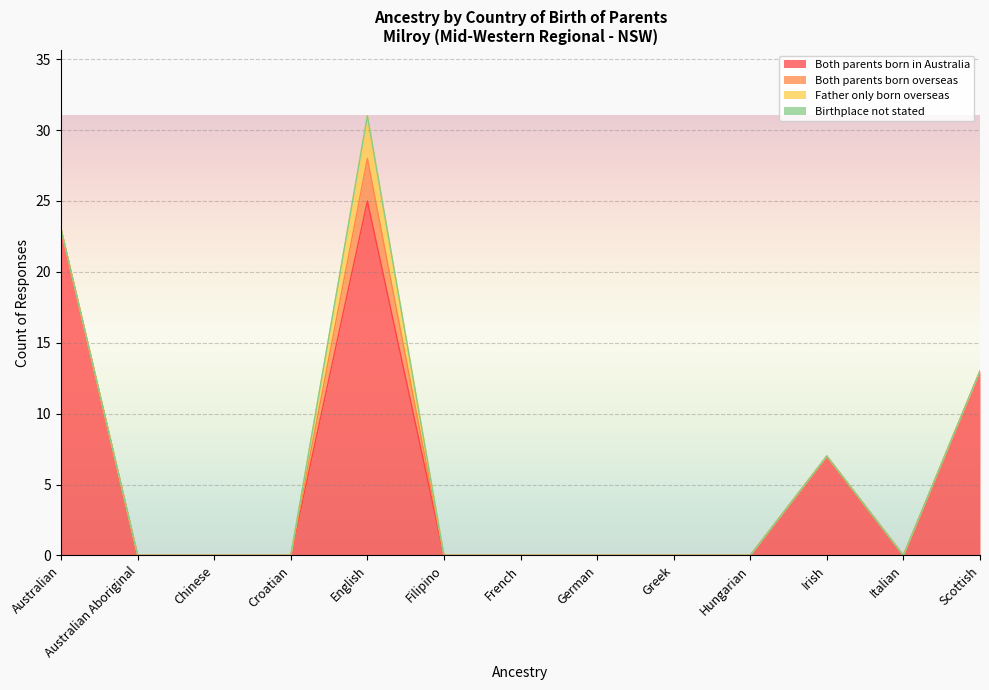

Count the number of data series in this chart.

4